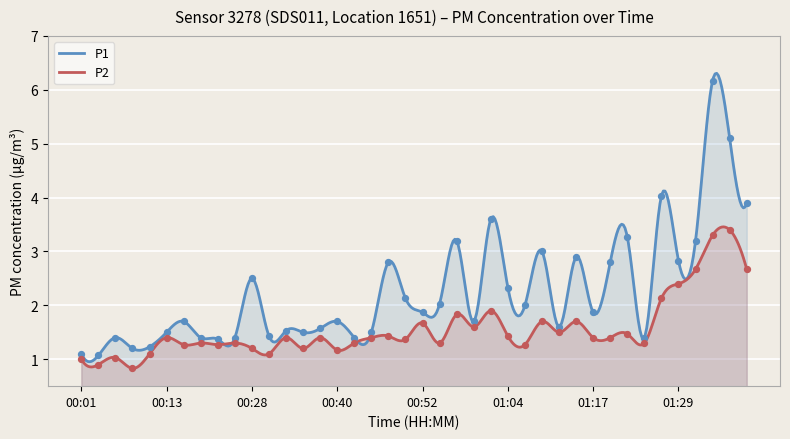

Which series has the largest Y range (max minus min)?

P1